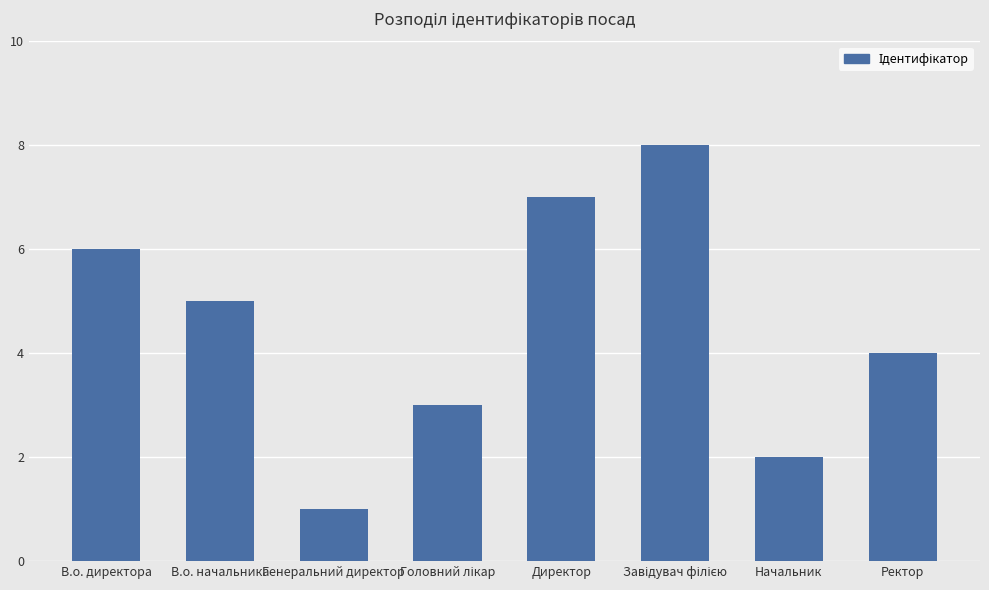

What is the sum of all values?

36